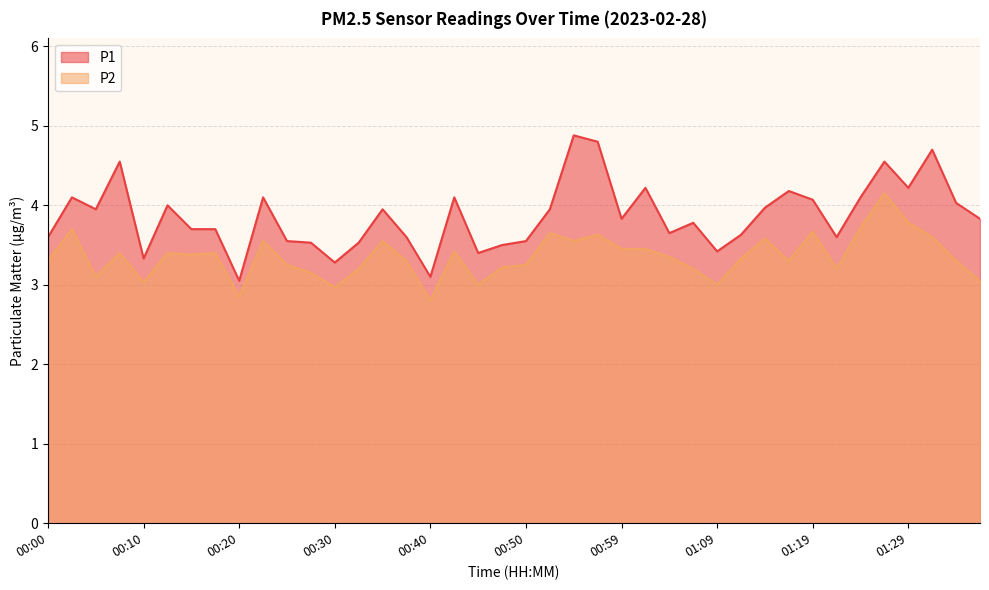

What is the value of the P2 point at the 22nd from the left?

3.6